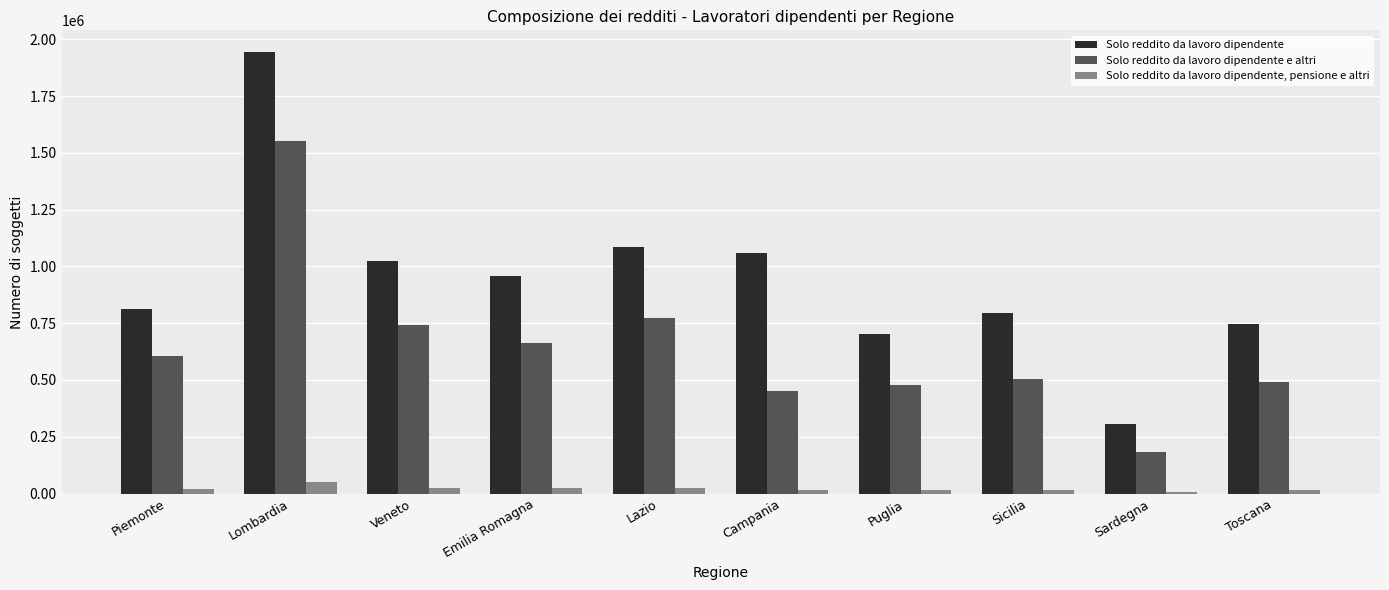

What is the difference between the highest and lowest values at Puglia?

685873